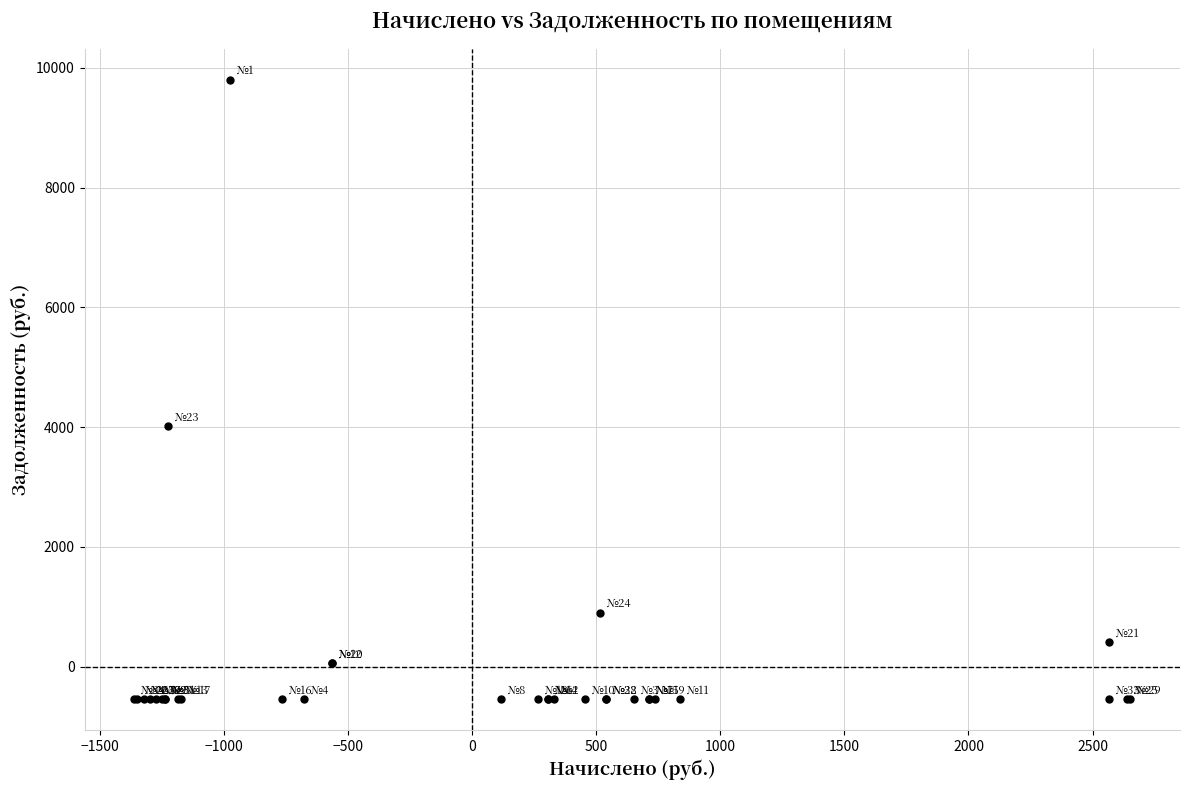

What Y value in the scatter plot is closest to 4627?

4011.4